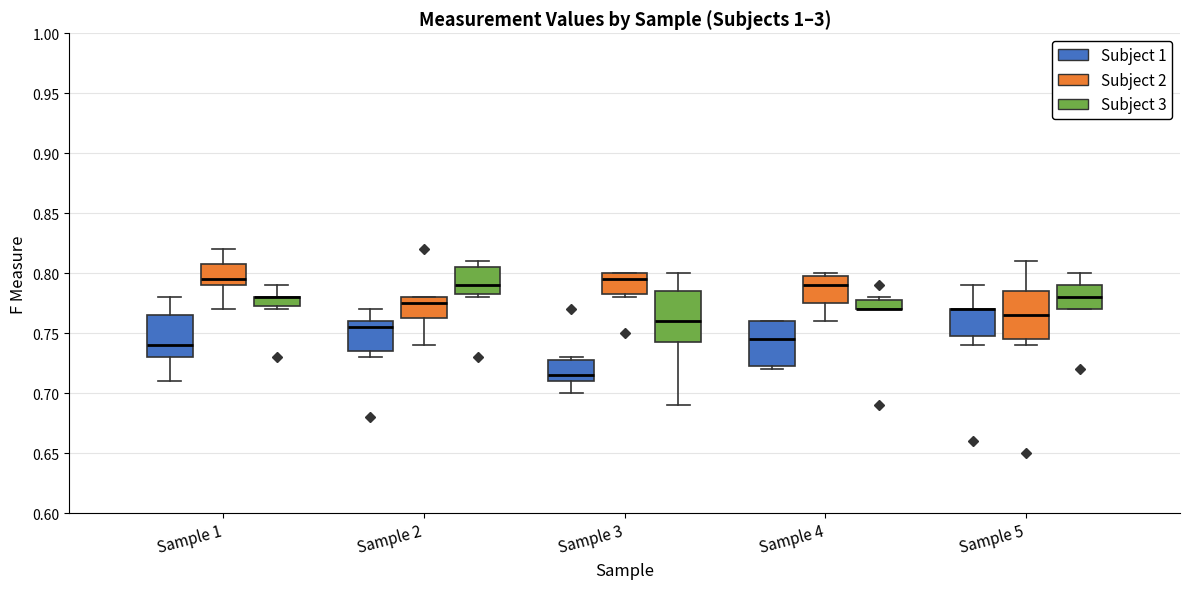

Reading left to right, transcribe this box plot: for each box, give where its median line is, the range the box spans, and where its two whiskers end, as read against the y-axis. The values are not printed on the chart, so give them approximately, as read against the axis.

Sample 1 (Subject 1): median 0.740, box 0.730 to 0.765, whiskers 0.710 to 0.780
Sample 1 (Subject 2): median 0.795, box 0.790 to 0.810, whiskers 0.770 to 0.820
Sample 1 (Subject 3): median 0.780 (drawn on the box's upper edge), box 0.775 to 0.780, whiskers 0.770 to 0.790
Sample 2 (Subject 1): median 0.755, box 0.735 to 0.760, whiskers 0.730 to 0.770
Sample 2 (Subject 2): median 0.775, box 0.765 to 0.780, whiskers 0.740 to 0.780
Sample 2 (Subject 3): median 0.790, box 0.785 to 0.805, whiskers 0.780 to 0.810
Sample 3 (Subject 1): median 0.715, box 0.710 to 0.730, whiskers 0.700 to 0.730 (just above the box's upper edge)
Sample 3 (Subject 2): median 0.795, box 0.785 to 0.800, whiskers 0.780 to 0.800
Sample 3 (Subject 3): median 0.760, box 0.745 to 0.785, whiskers 0.690 to 0.800
Sample 4 (Subject 1): median 0.745, box 0.725 to 0.760, whiskers 0.720 to 0.760
Sample 4 (Subject 2): median 0.790, box 0.775 to 0.800, whiskers 0.760 to 0.800 (just above the box's upper edge)
Sample 4 (Subject 3): median 0.770 (drawn on the box's lower edge), box 0.770 to 0.780, whiskers 0.770 to 0.780 (just above the box's upper edge)
Sample 5 (Subject 1): median 0.770 (drawn on the box's upper edge), box 0.750 to 0.770, whiskers 0.740 to 0.790
Sample 5 (Subject 2): median 0.765, box 0.745 to 0.785, whiskers 0.740 to 0.810
Sample 5 (Subject 3): median 0.780, box 0.770 to 0.790, whiskers 0.770 to 0.800